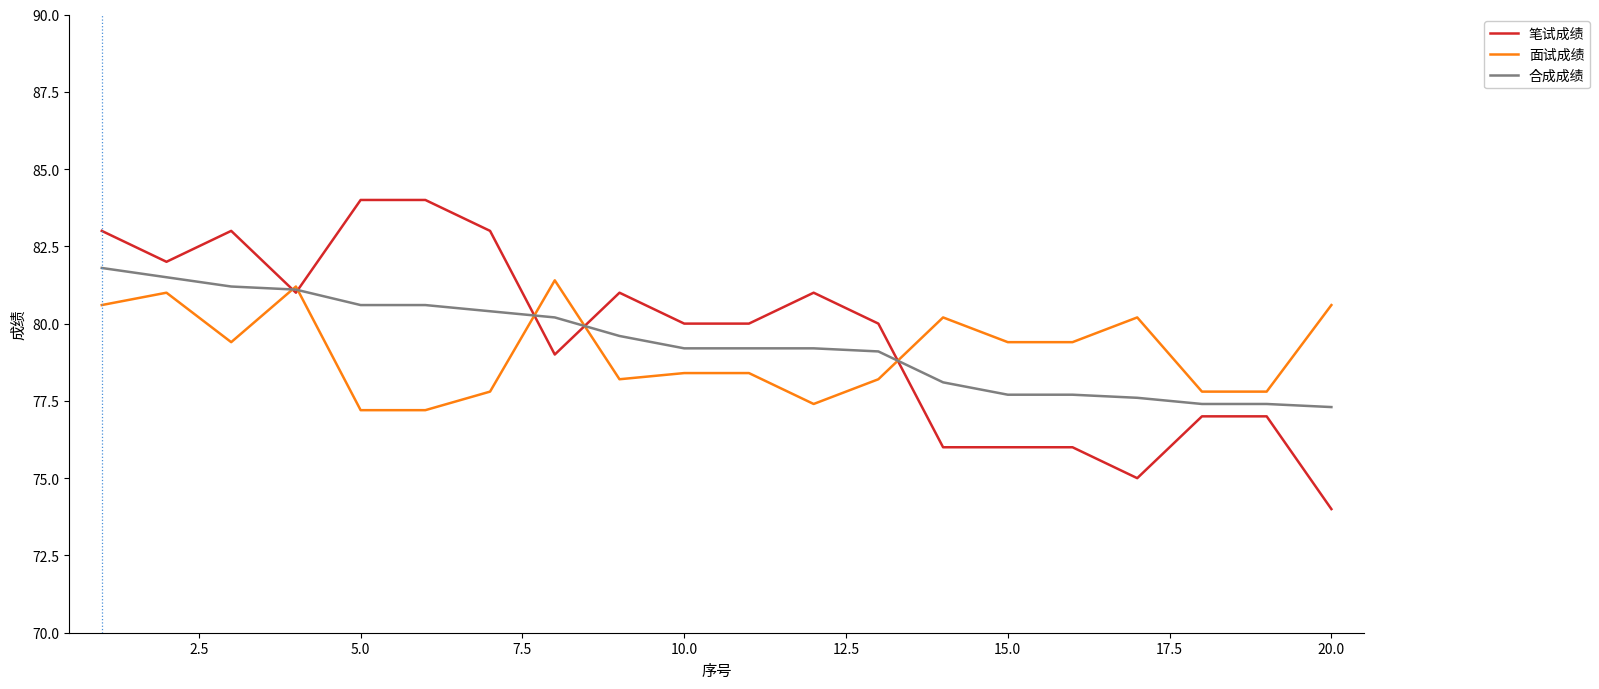

What is the difference between the maximum and minimum values in the 面试成绩 series?

4.2